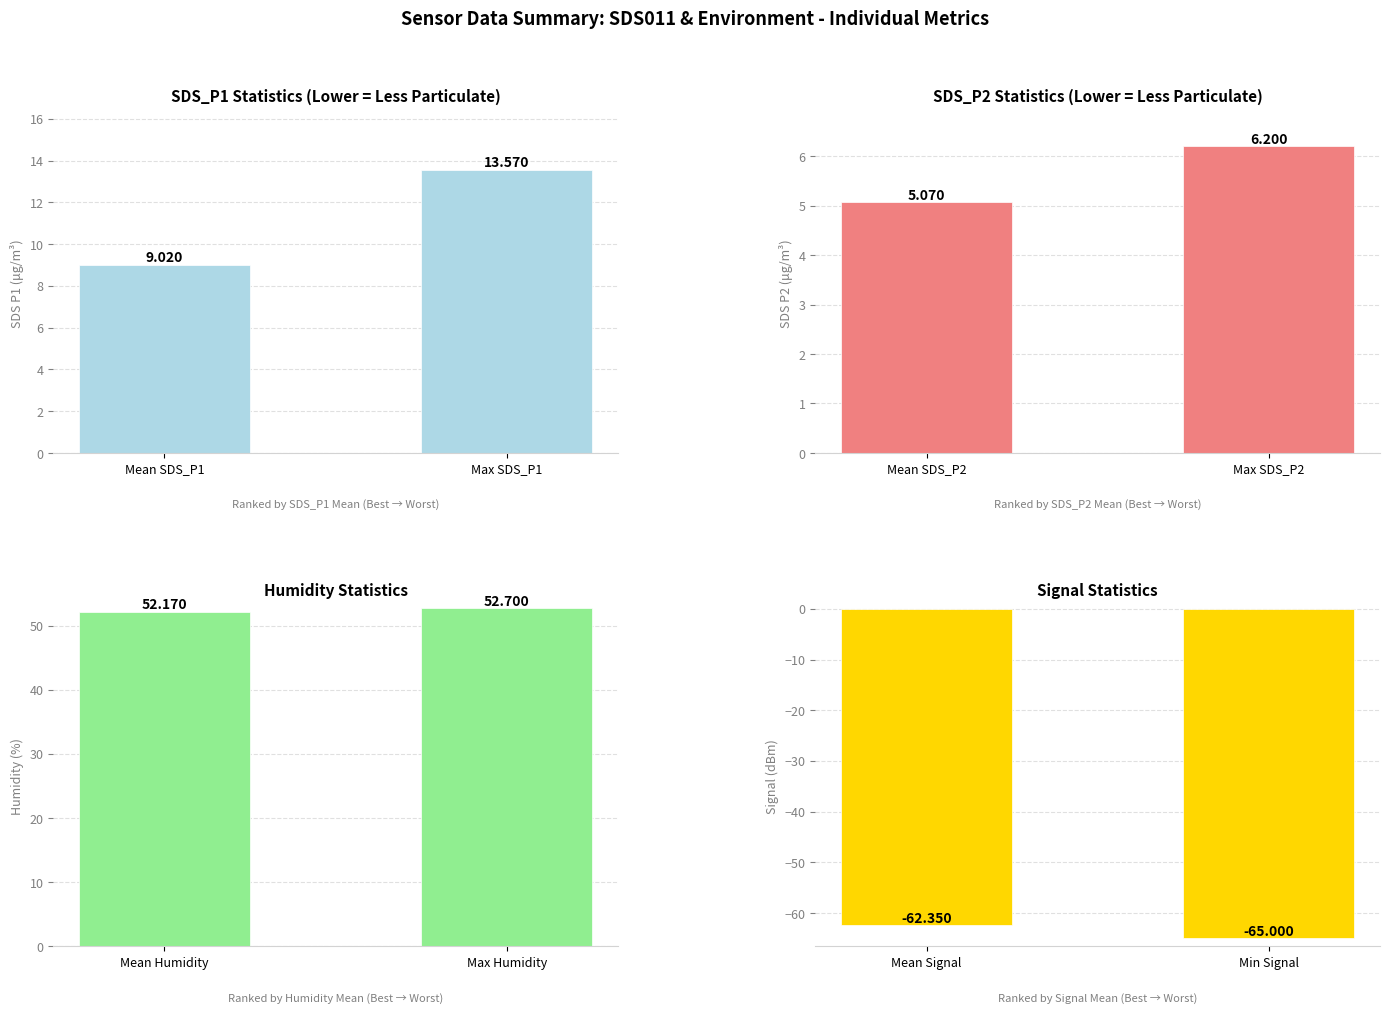

What is the average value of the SDS P2 (μg/m³) series?

5.6